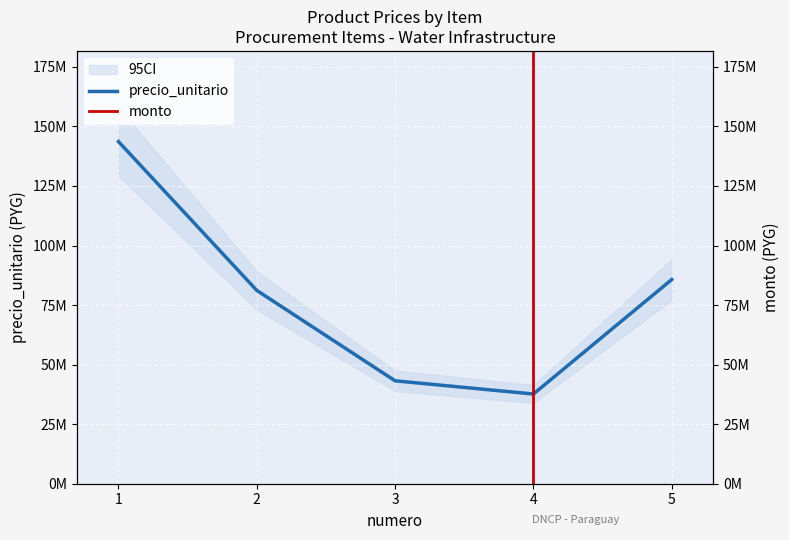

How many data points are less than 81155188?

2